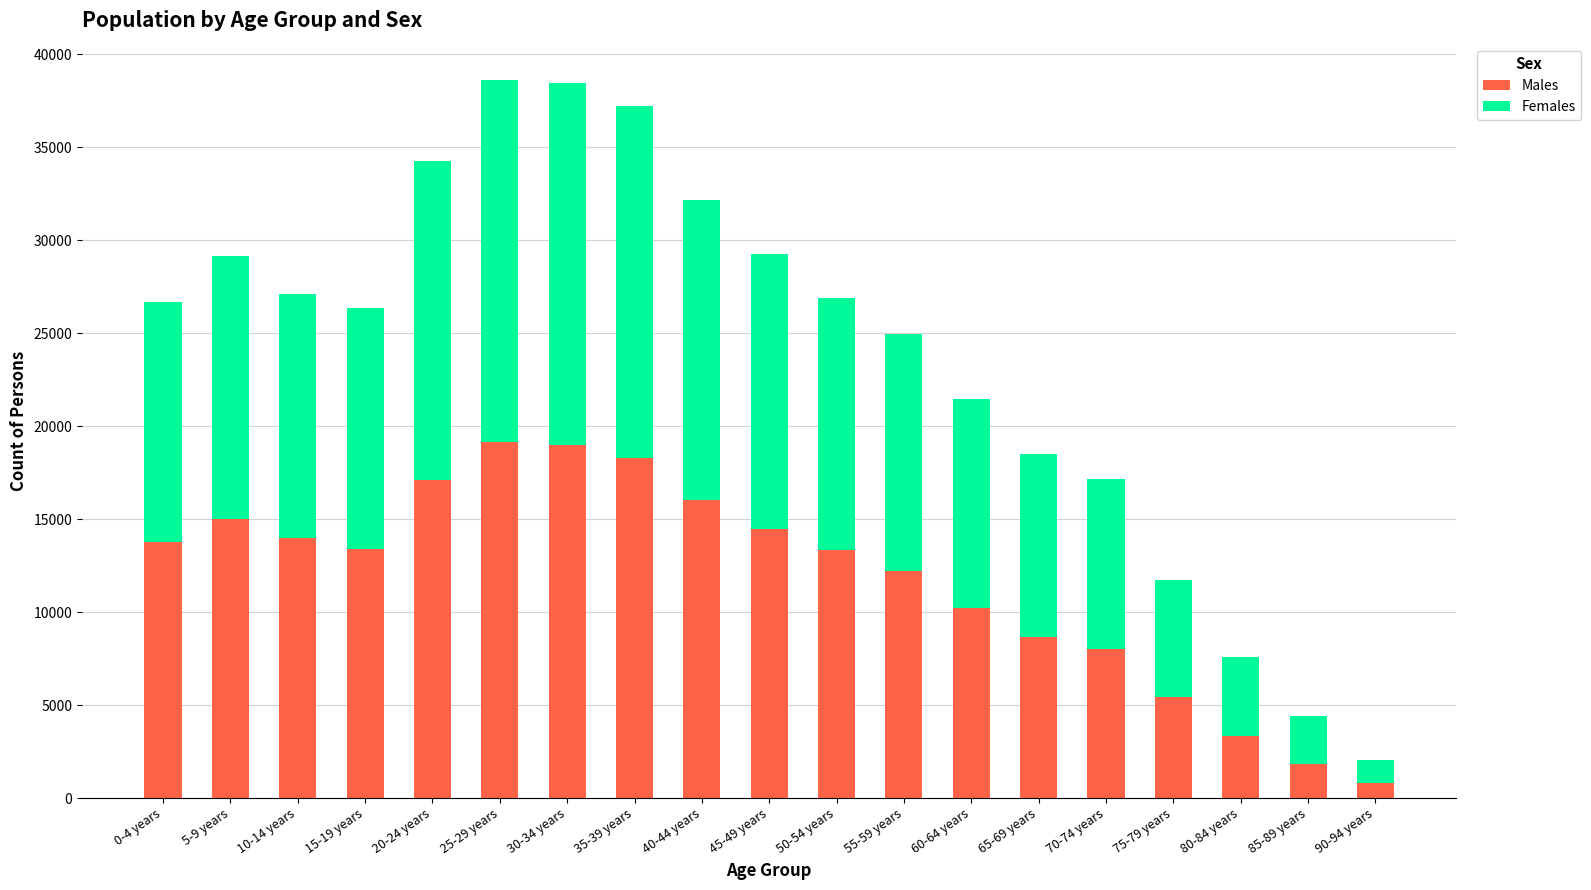

What is the total value across all series at 75-79 years?

11753